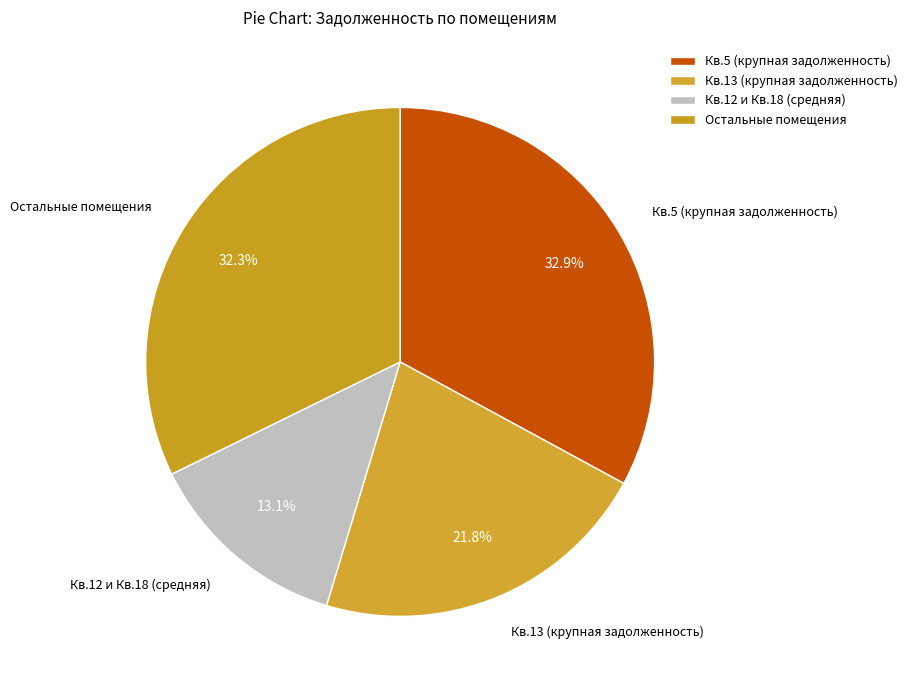

How many segments does this pie chart have?

4